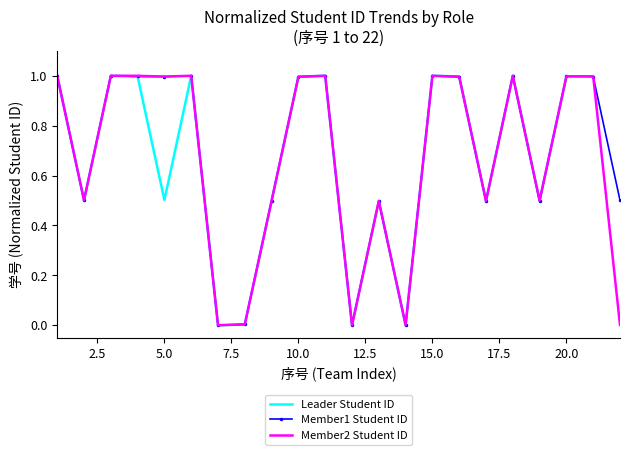

How many categories are shown in the chart?

22